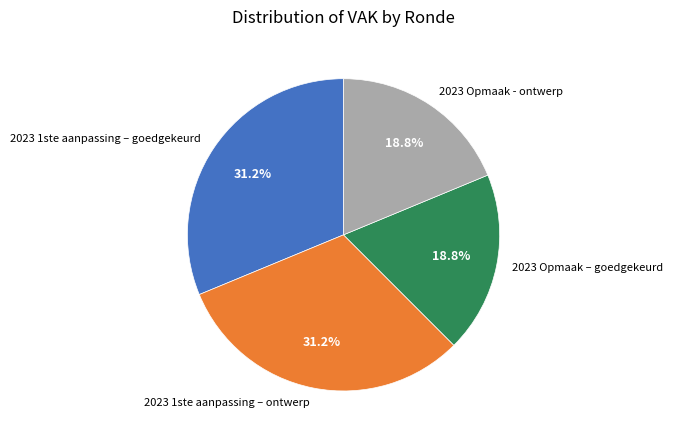

Which has a higher value, 2023 Opmaak – goedgekeurd or 2023 1ste aanpassing – goedgekeurd?

2023 1ste aanpassing – goedgekeurd